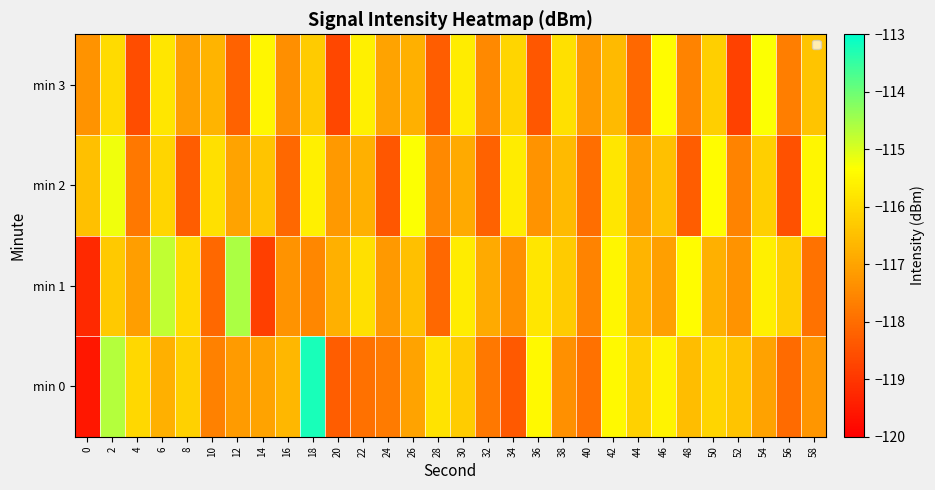

What is the total value across all series at 16?

-469.5